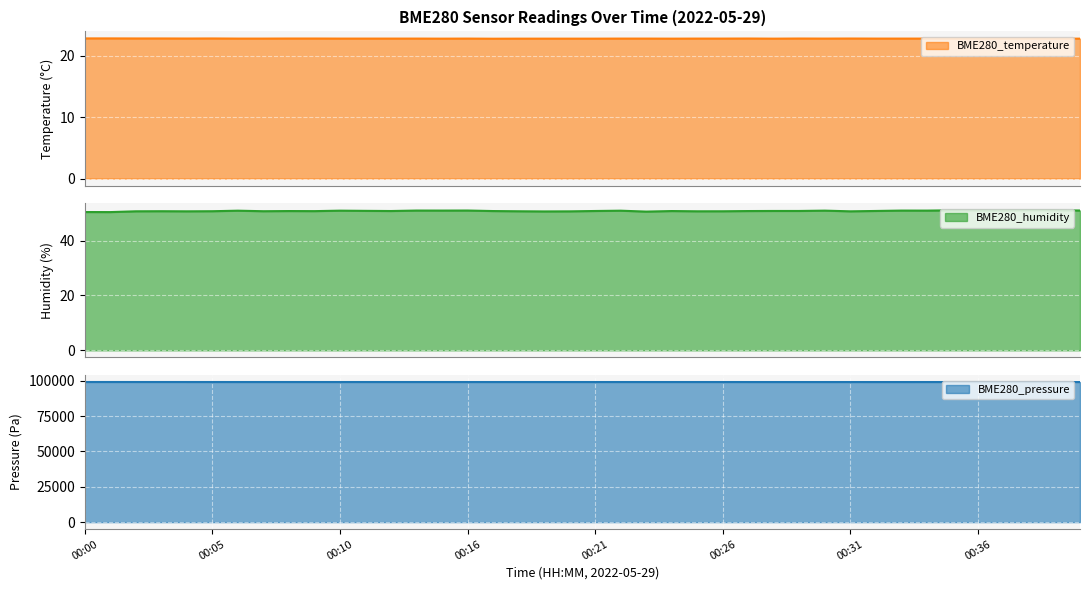

Where is the first local minimum for BME280_humidity?

00:01